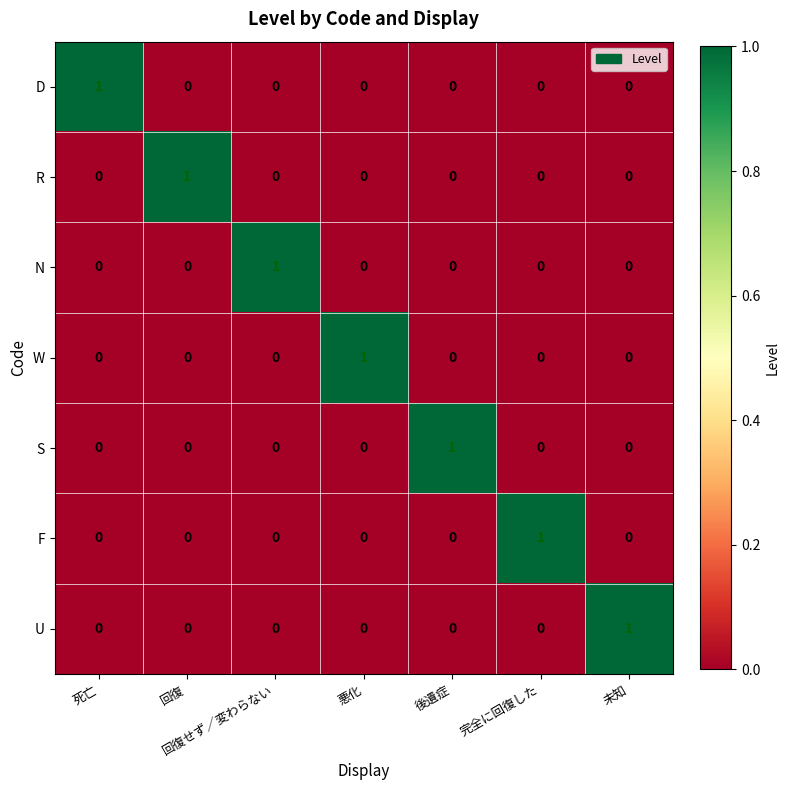

The value of W at 未知 is 0. True or false?

True